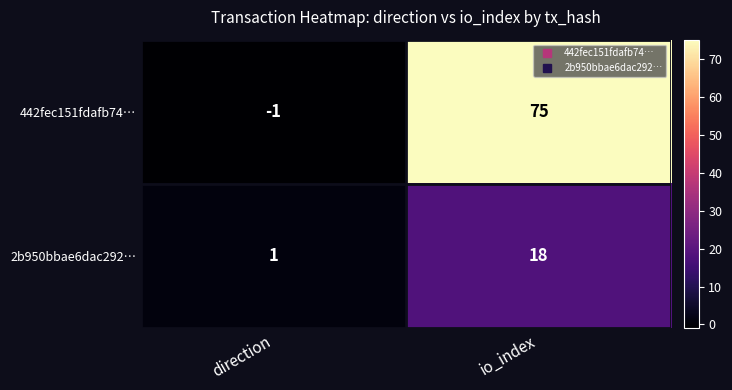

Reading right to left, transcribe all the data shown in this chart.

442fec151fdafb74…: 75	-1
2b950bbae6dac292…: 18	1